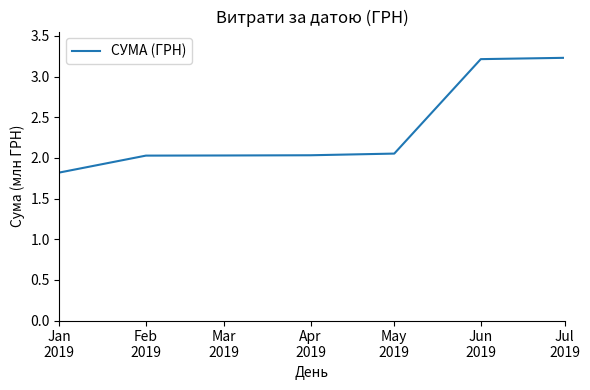

How many lines are shown in the chart?

1